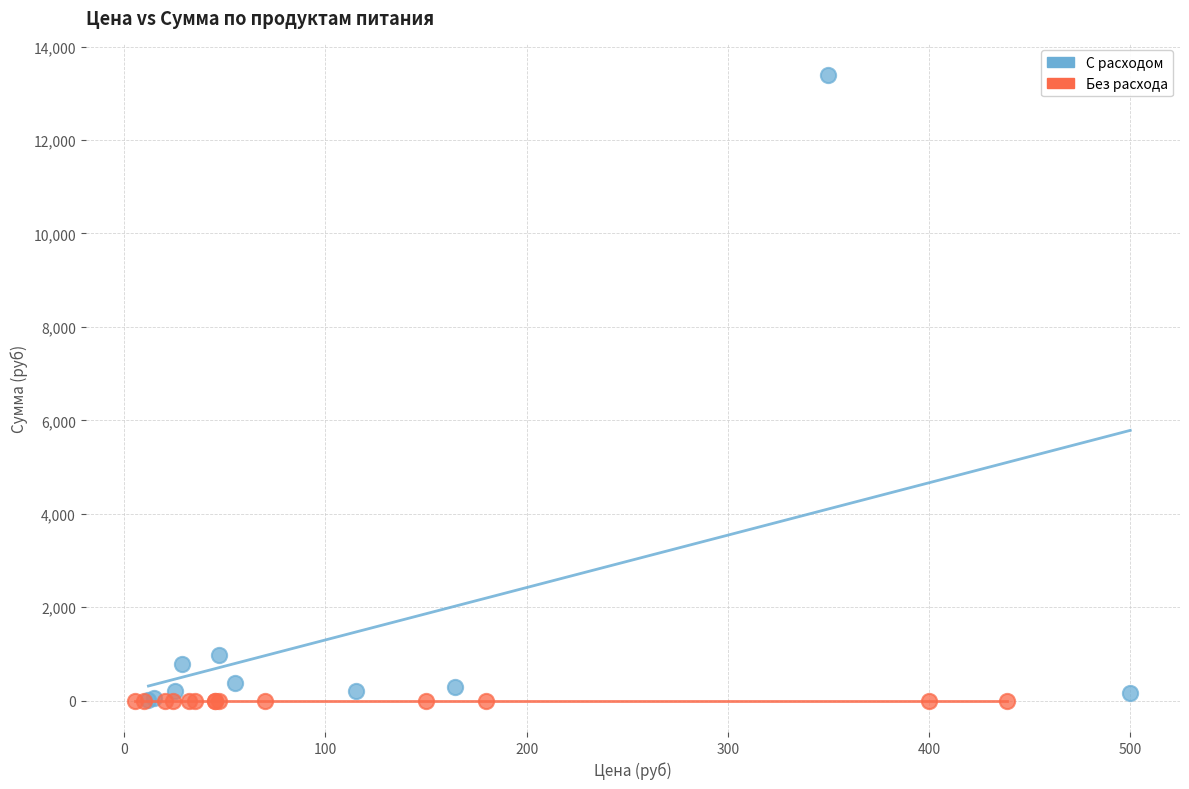

What are all the series names shown in the legend?

С расходом, Без расхода